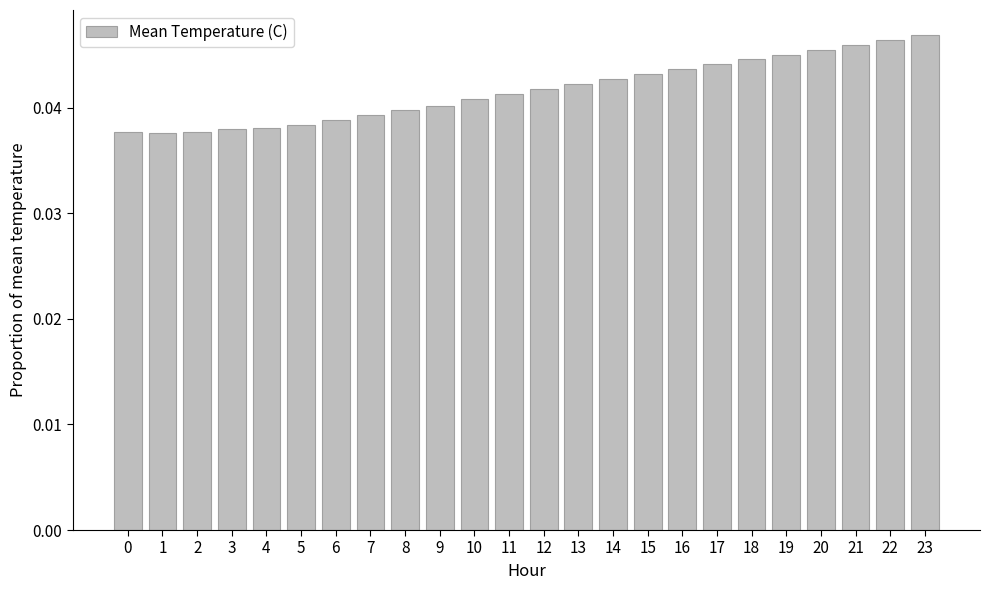

What is the sum of all values?

1.0